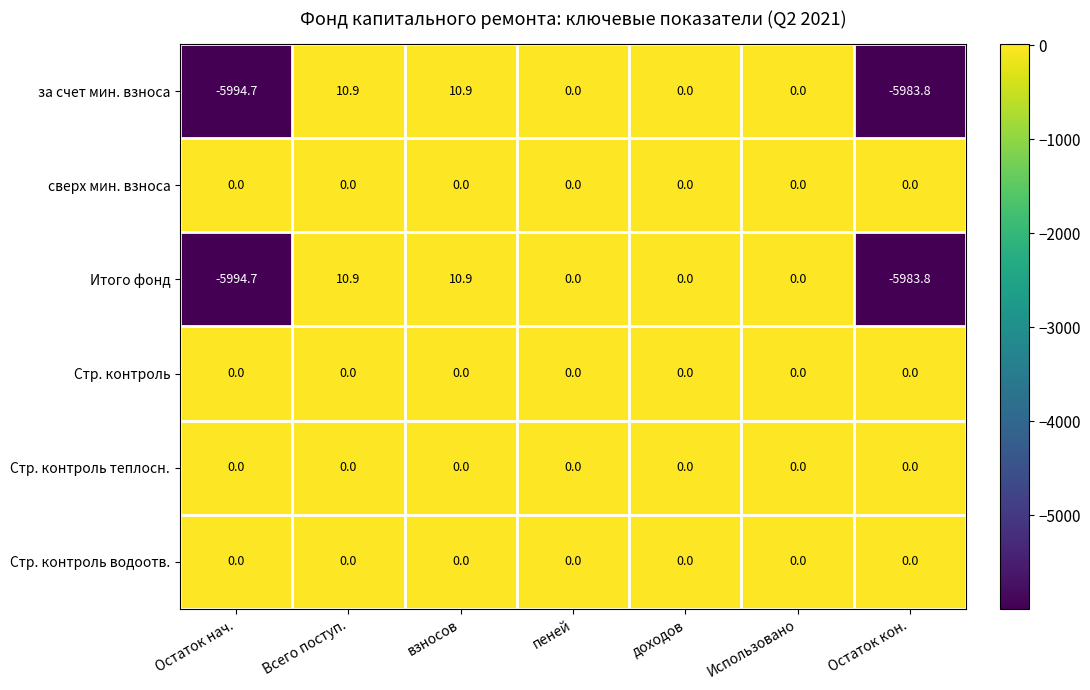

True or false: Итого фонд has a value of 2870.1 at пеней.

False